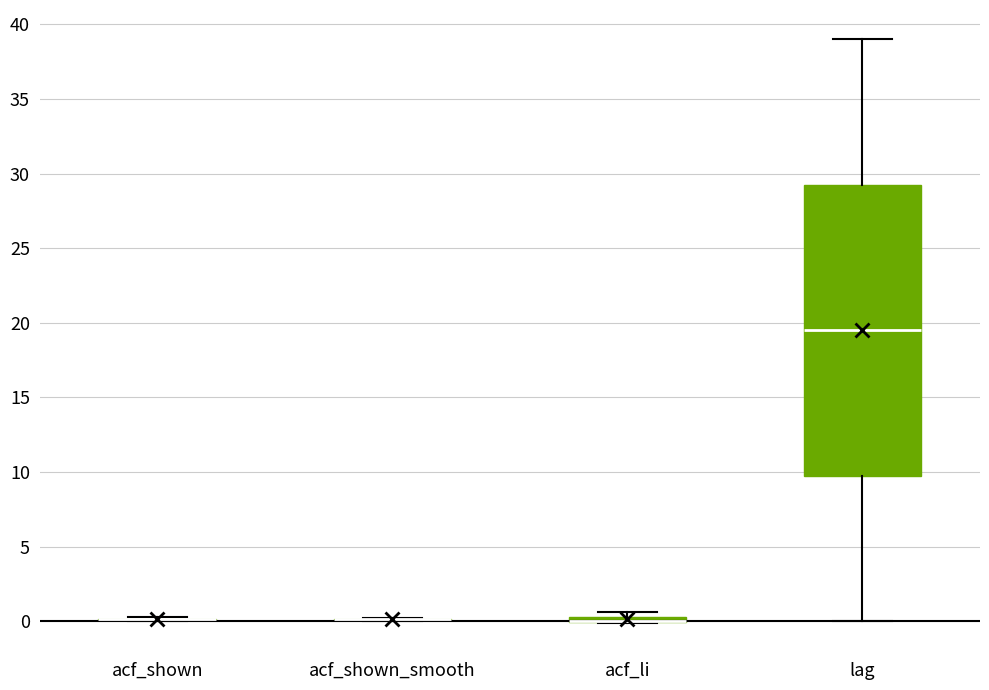

Comparing the boxes themselves (not the whiskers), which one is the tallest?

lag